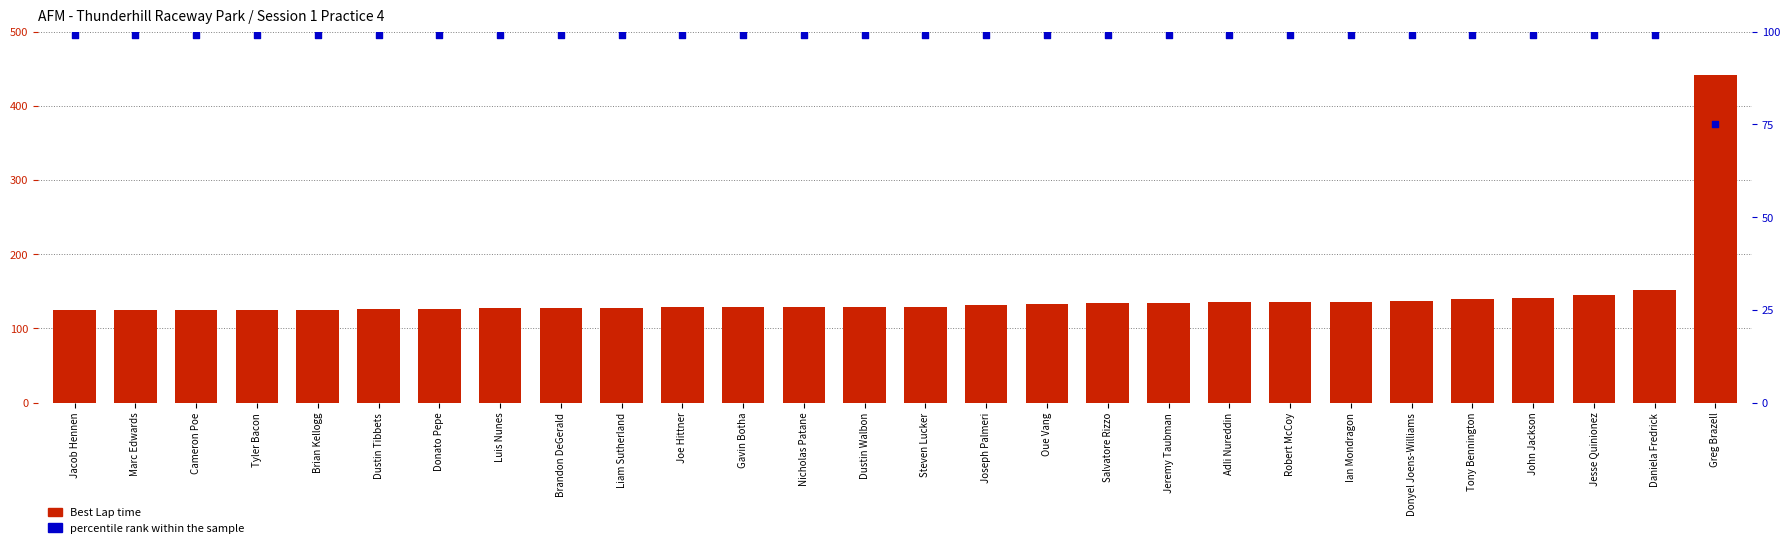

Which series contains the lowest Y value?

percentile rank within the sample